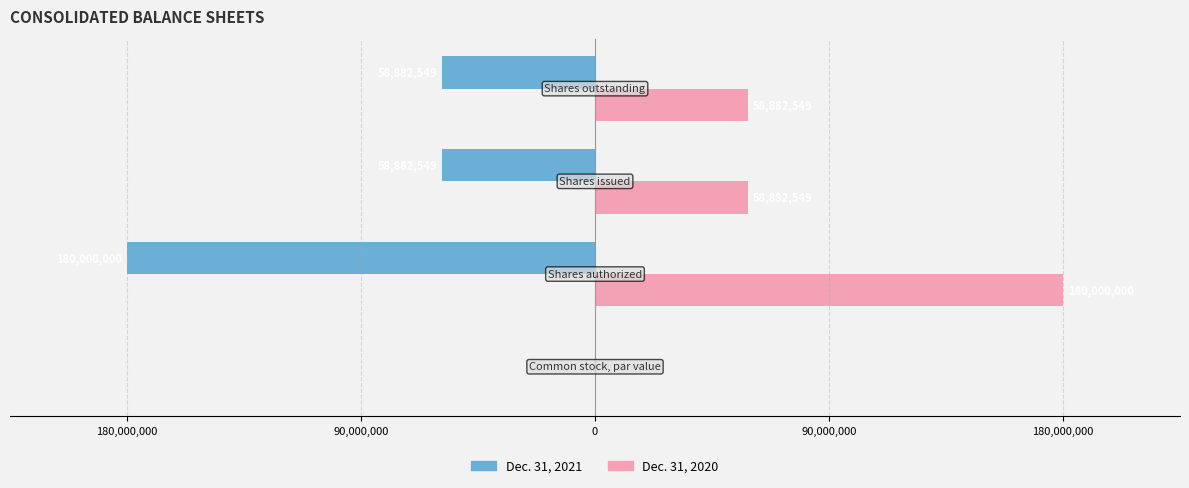

What are all the series names shown in the legend?

Dec. 31, 2021, Dec. 31, 2020